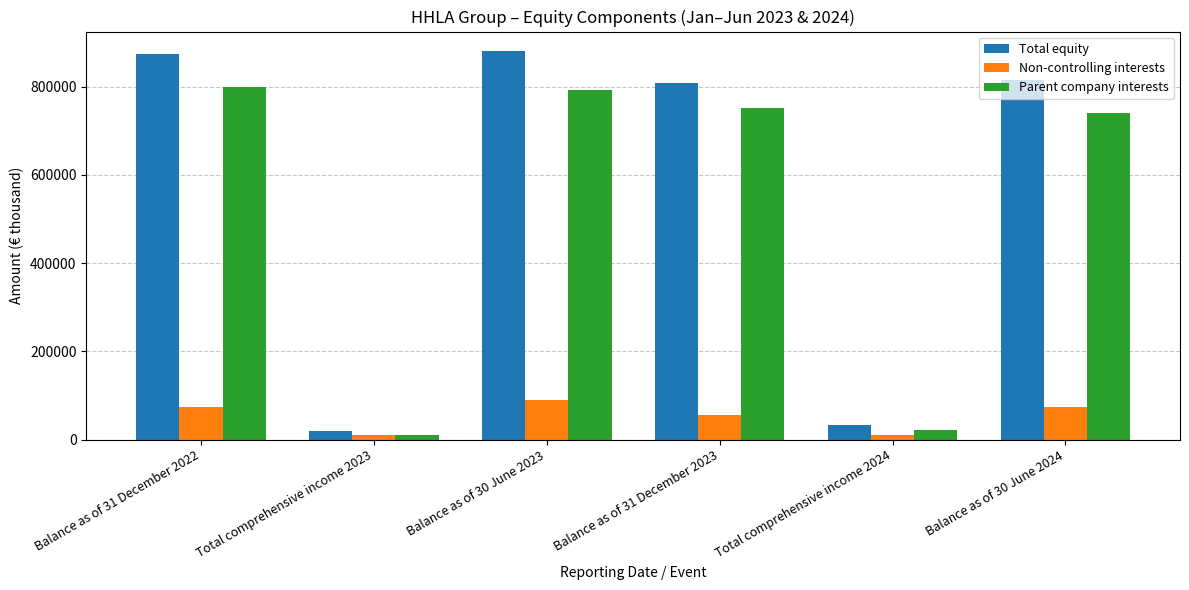

Is it true that Total equity equals 373529 at Balance as of 31 December 2022?

False